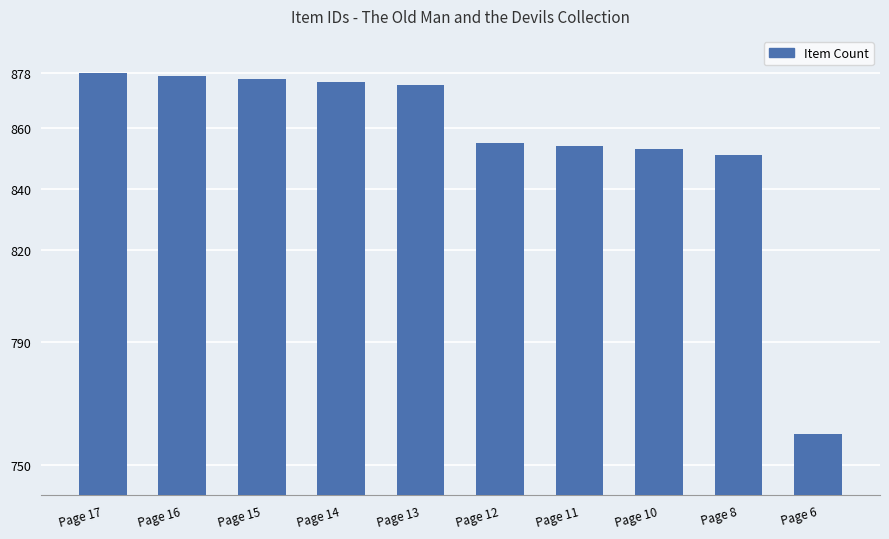

Reading left to right, transcribe all the data shown in this chart.

Page 17=878	Page 16=877	Page 15=876	Page 14=875	Page 13=874	Page 12=855	Page 11=854	Page 10=853	Page 8=851	Page 6=760